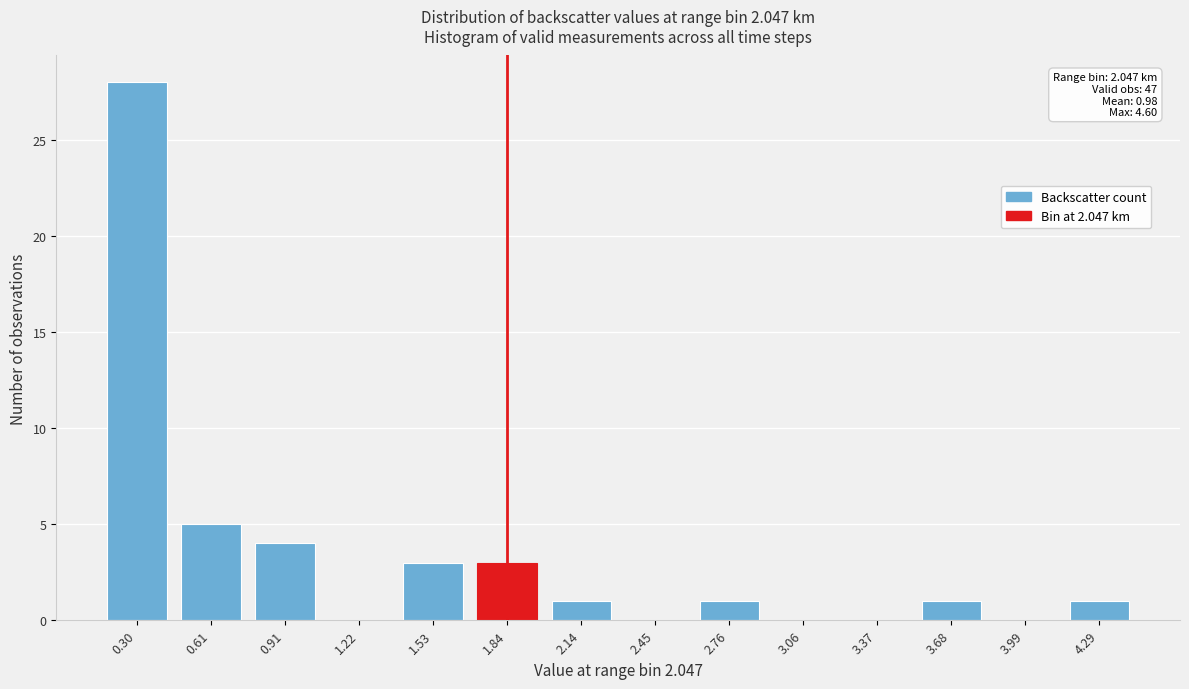

Reading right to left, extract all data points from this chart.

4.29=1	3.99=0	3.68=1	3.37=0	3.06=0	2.76=1	2.45=0	2.14=1	1.84=3	1.53=3	1.22=0	0.91=4	0.61=5	0.30=28